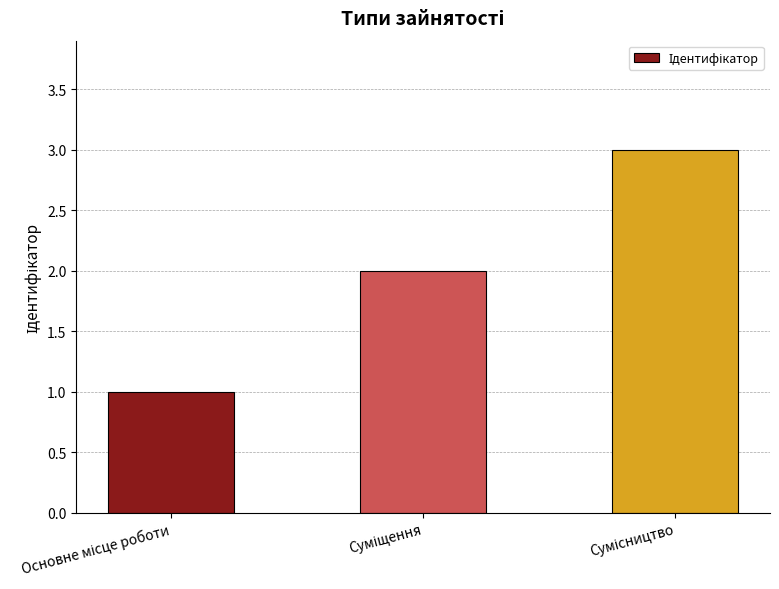

What is the sum of all values?

6